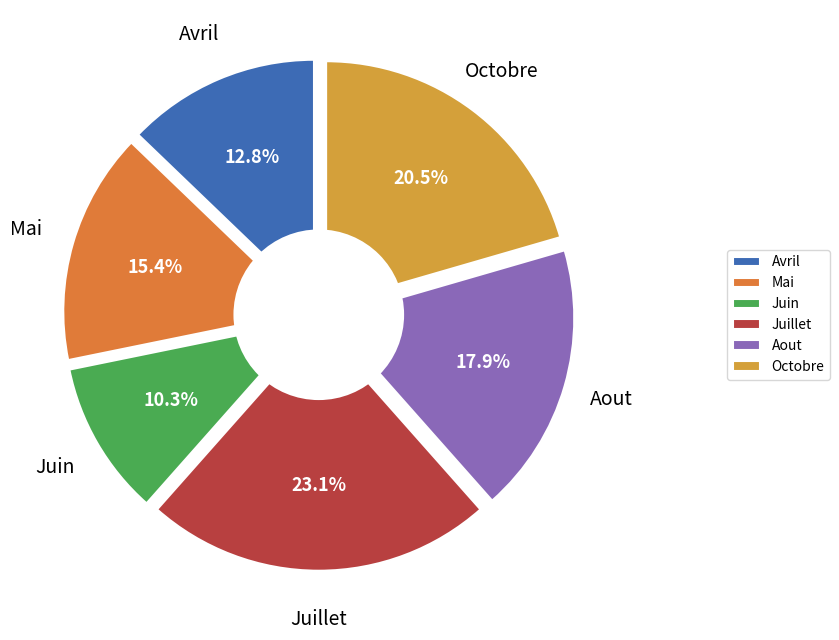

Which slice is the largest?

Juillet